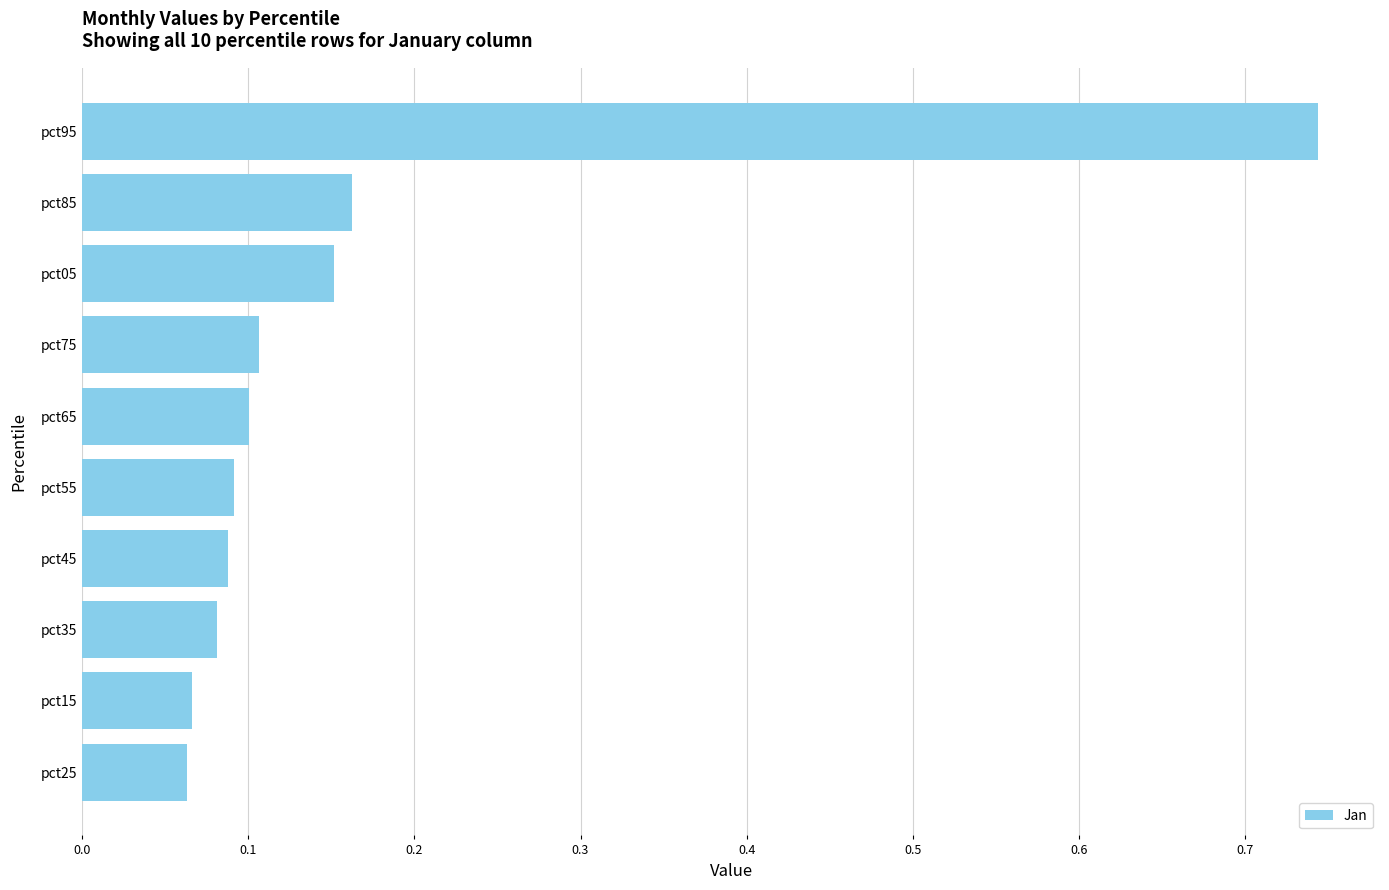

The chart shows a value of 0.1 at pct65. True or false?

True